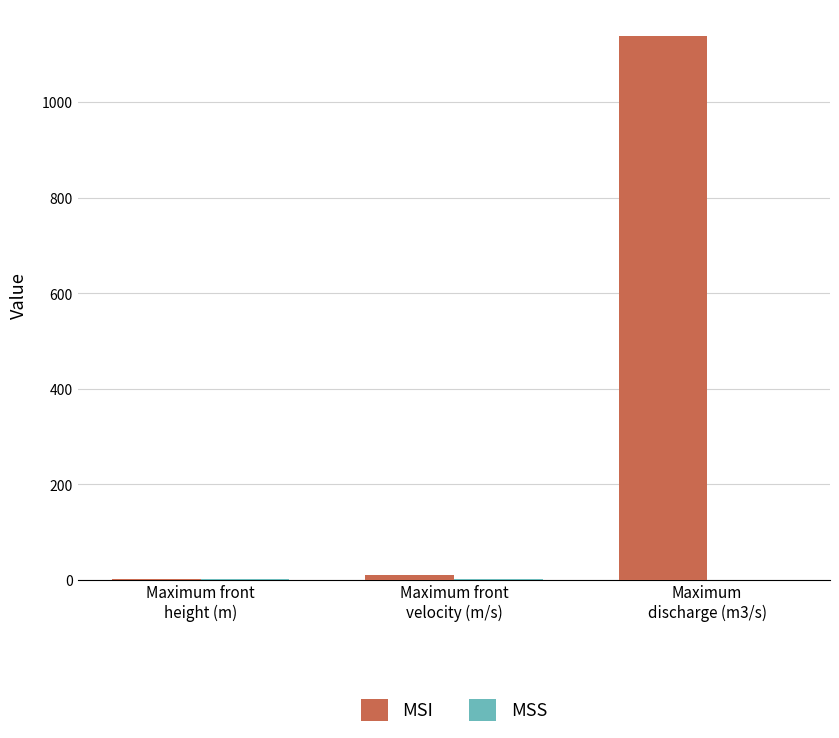

How many groups of bars are there?

3